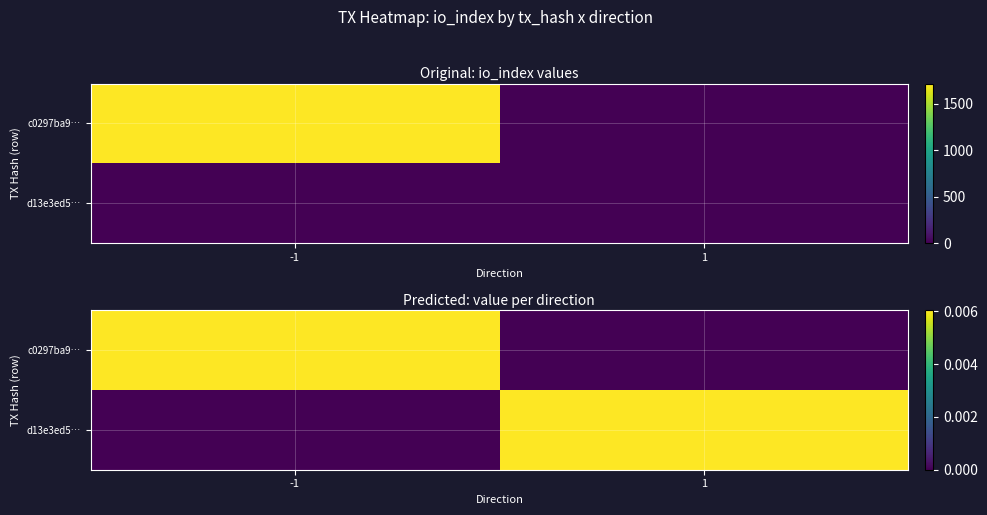

How many series are shown in this chart?

2